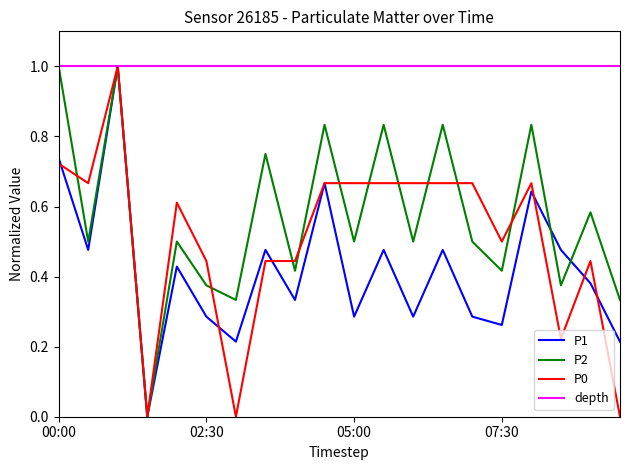

What is the greatest value displayed?

1.0